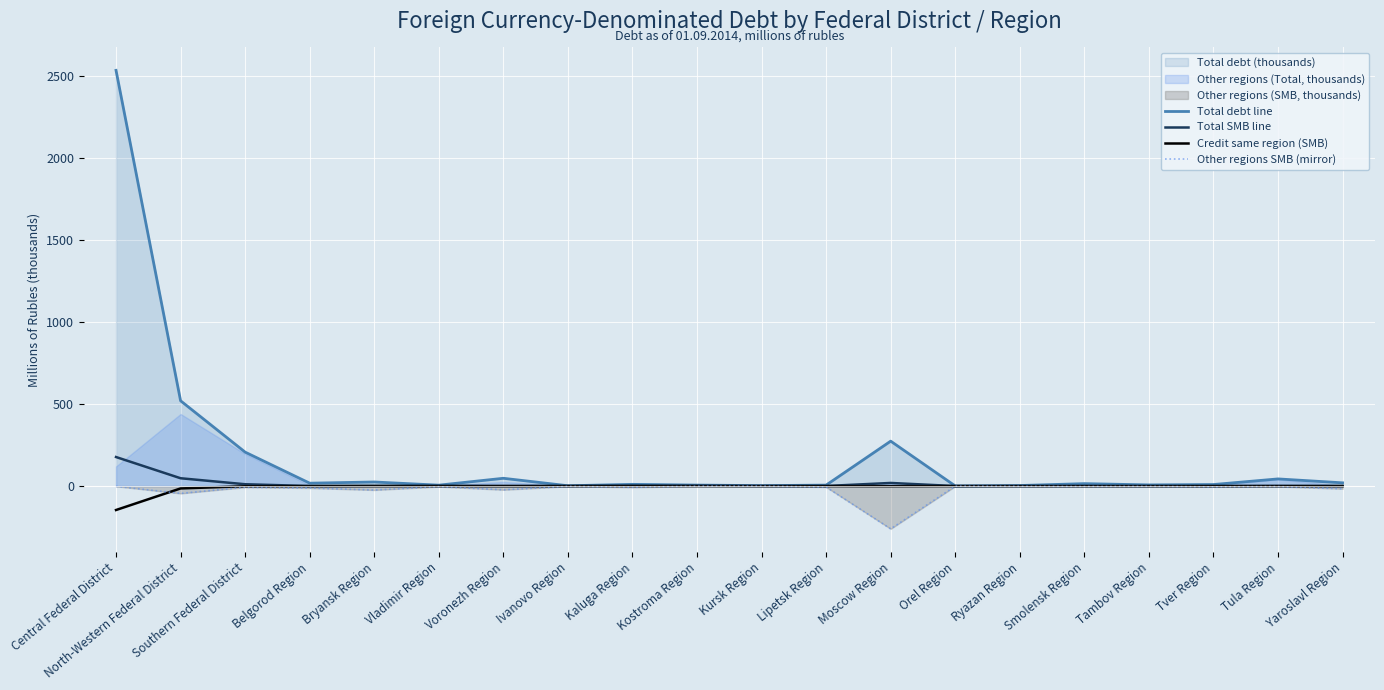

True or false: Other regions SMB (mirror) and Total SMB line intersect in this chart.

False